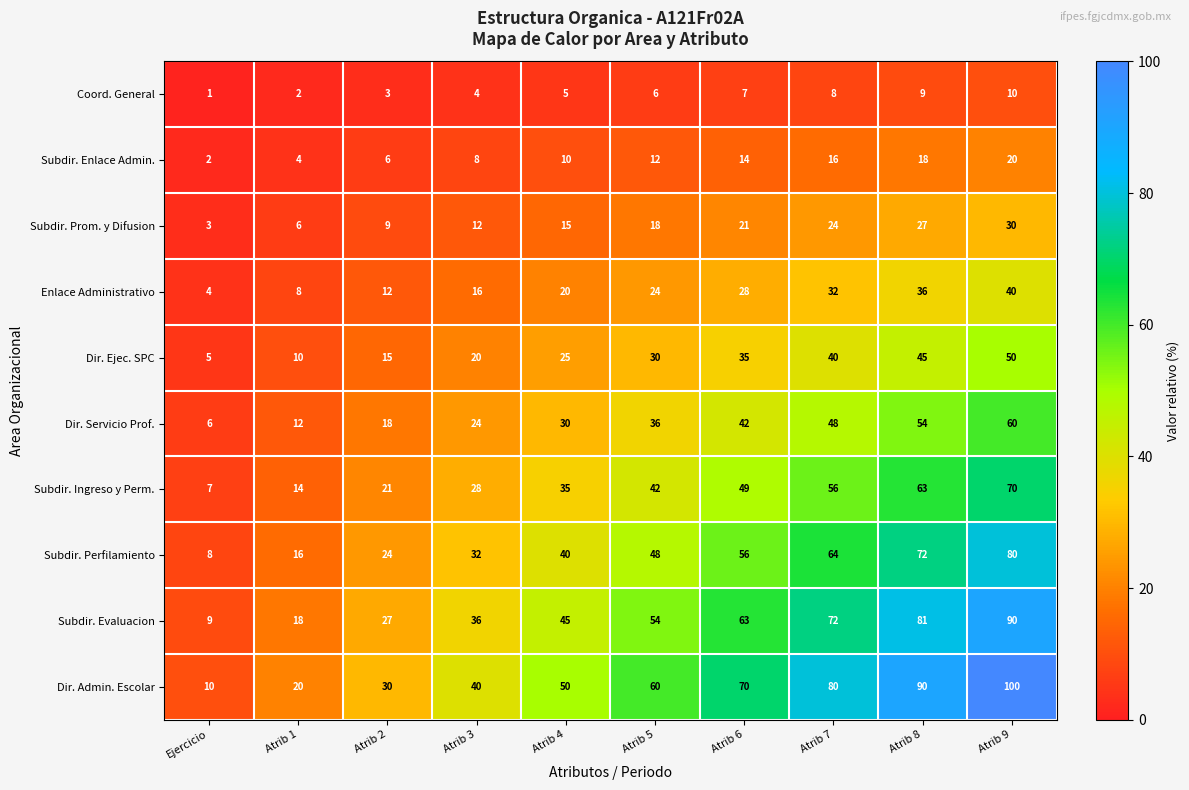

At how many categories does at least one series exceed 9?

10